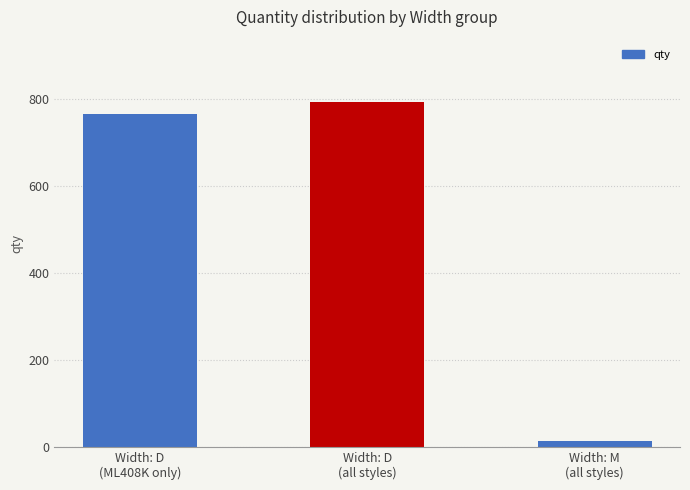

Rank the categories by value from highest to lowest.

Width: D
(all styles), Width: D
(ML408K only), Width: M
(all styles)